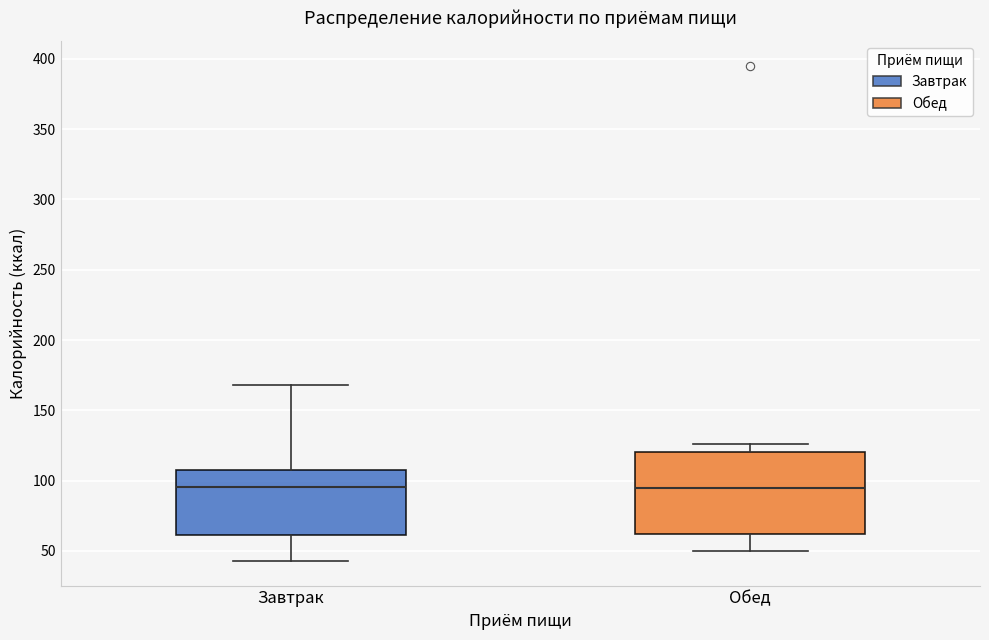

Reading left to right, transcribe this box plot: for each box, give where its median line is, the range the box spans, and where its two whiskers end, as read against the y-axis. The values are not printed on the chart, so give them approximately, as read against the axis.

Завтрак: median 95, box 60 to 110, whiskers 45 to 170
Обед: median 95, box 60 to 120, whiskers 50 to 125